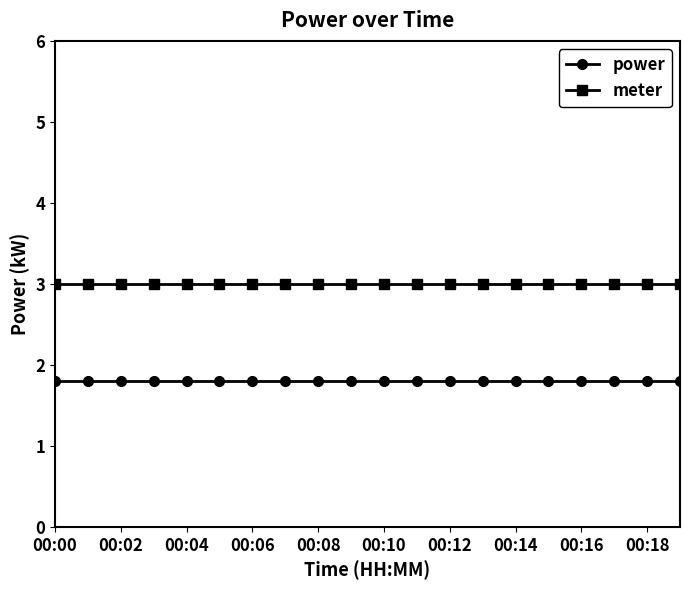

List the series in order of their overall mean, lowest first.

power, meter